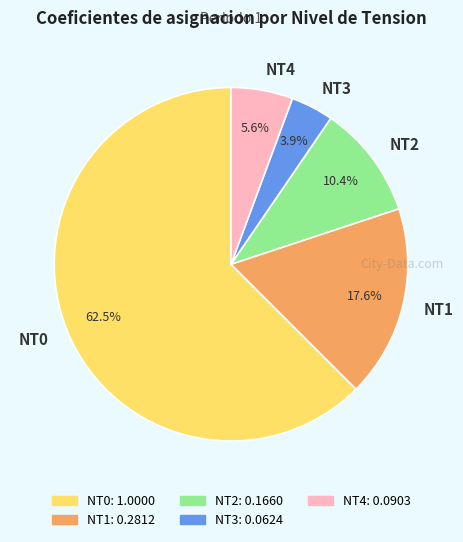

To the nearest percent, what is the difference between the NT1 and NT3 slice percentages?

14%